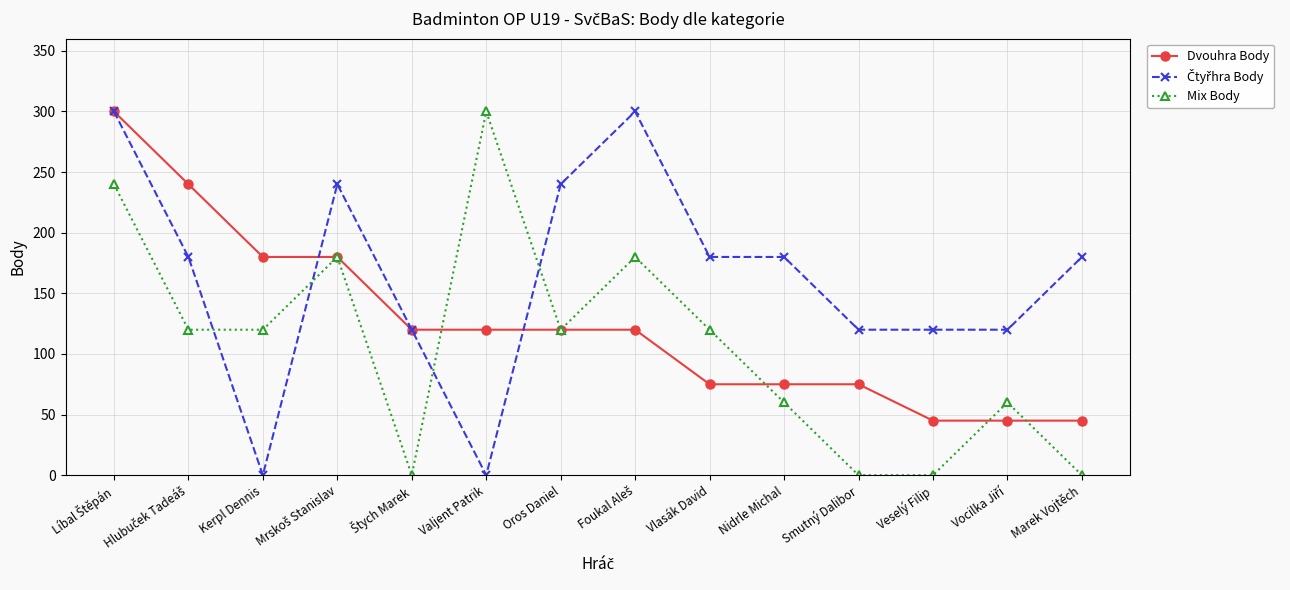

What is the difference between the highest and lowest values at Vlasák David?

105